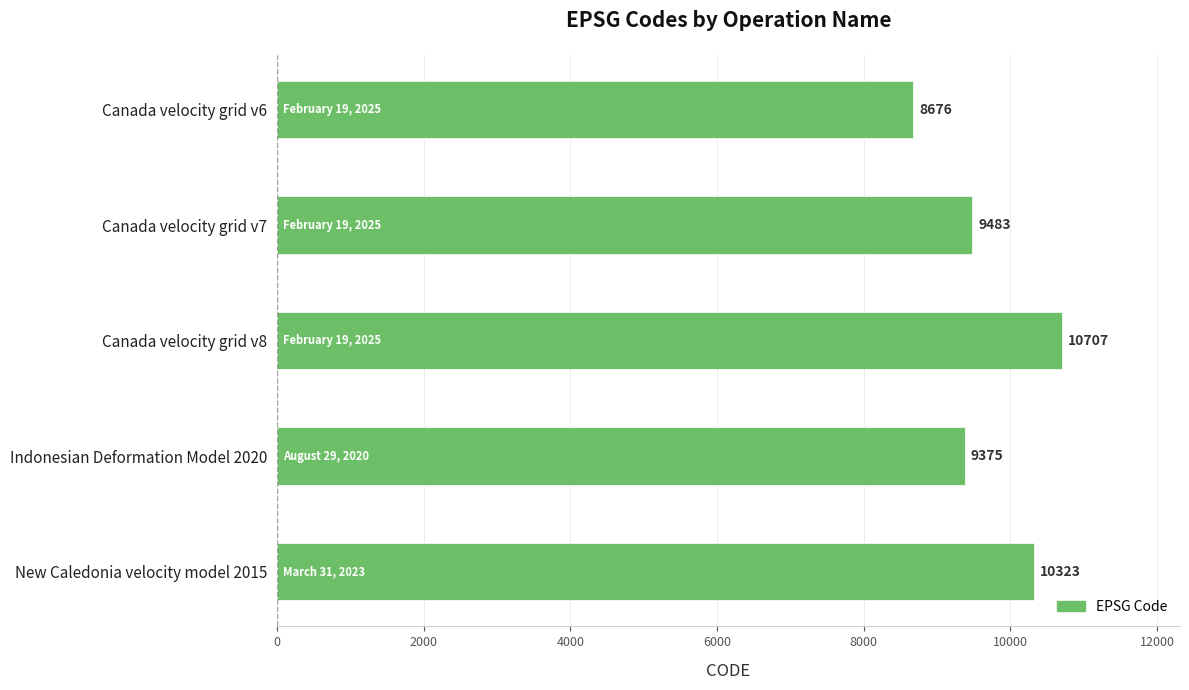

List the labels in order of value, largest first.

Canada velocity grid v8, New Caledonia velocity model 2015, Canada velocity grid v7, Indonesian Deformation Model 2020, Canada velocity grid v6